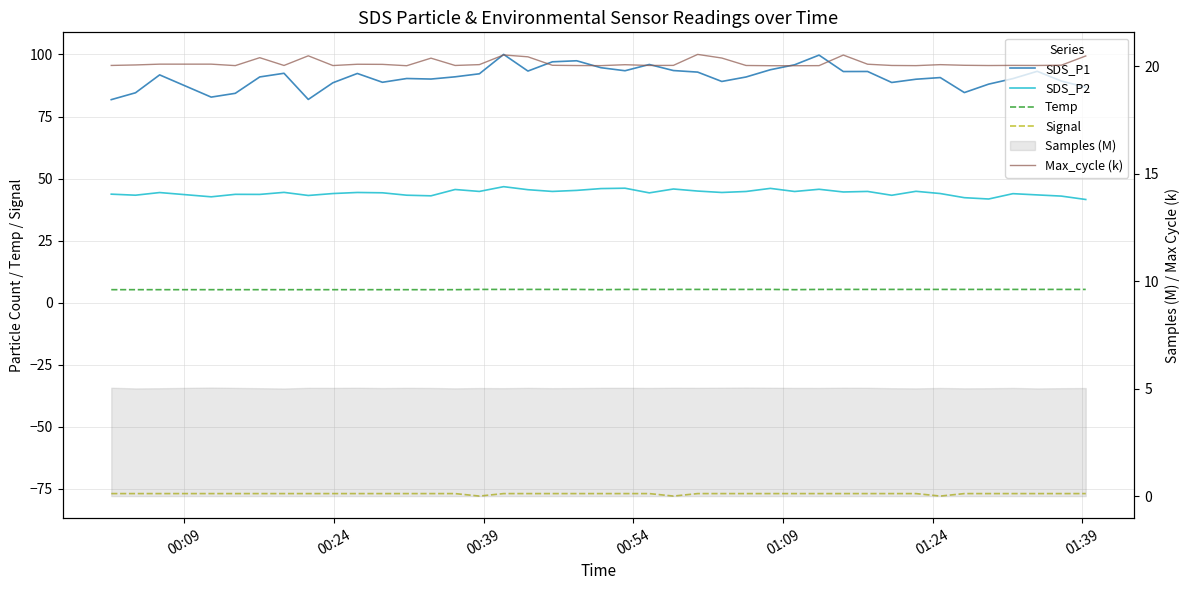

Is the value of SDS_P1 at 25 greater than the value of SDS_P2 at 11?

Yes